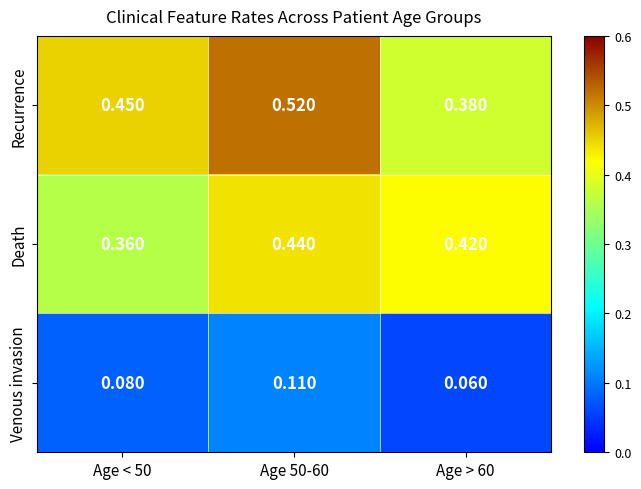

Rank the series at Age 50-60 from lowest to highest value.

Venous invasion, Death, Recurrence